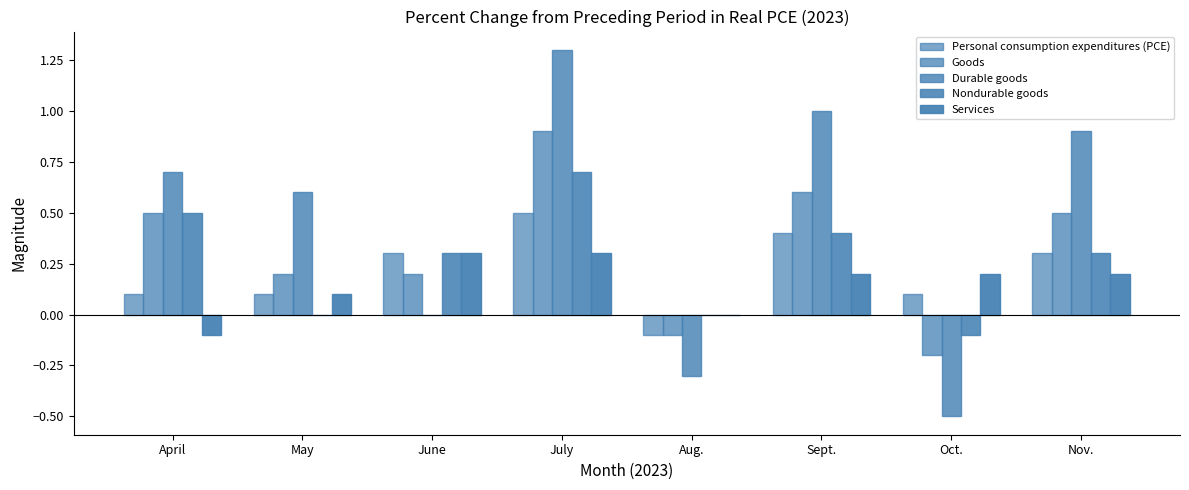

Reading right to left, extract all data points from this chart.

Personal consumption expenditures (PCE): 0.3	0.1	0.4	-0.1	0.5	0.3	0.1	0.1
Goods: 0.5	-0.2	0.6	-0.1	0.9	0.2	0.2	0.5
Durable goods: 0.9	-0.5	1.0	-0.3	1.3	0.0	0.6	0.7
Nondurable goods: 0.3	-0.1	0.4	0.0	0.7	0.3	0.0	0.5
Services: 0.2	0.2	0.2	0.0	0.3	0.3	0.1	-0.1